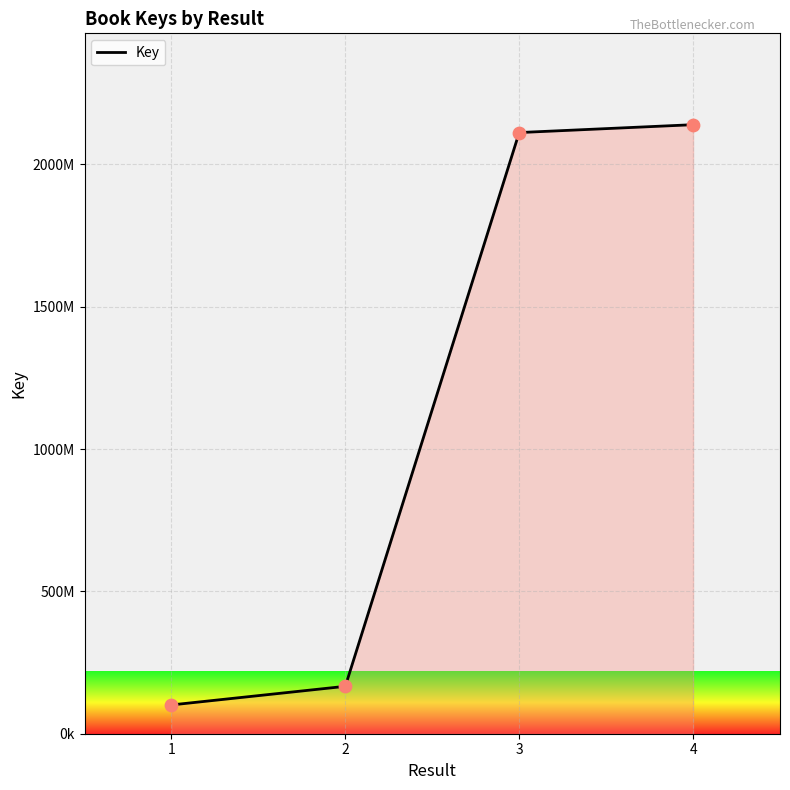

What is the ratio of the value at 3 to the value at 1?

20.9